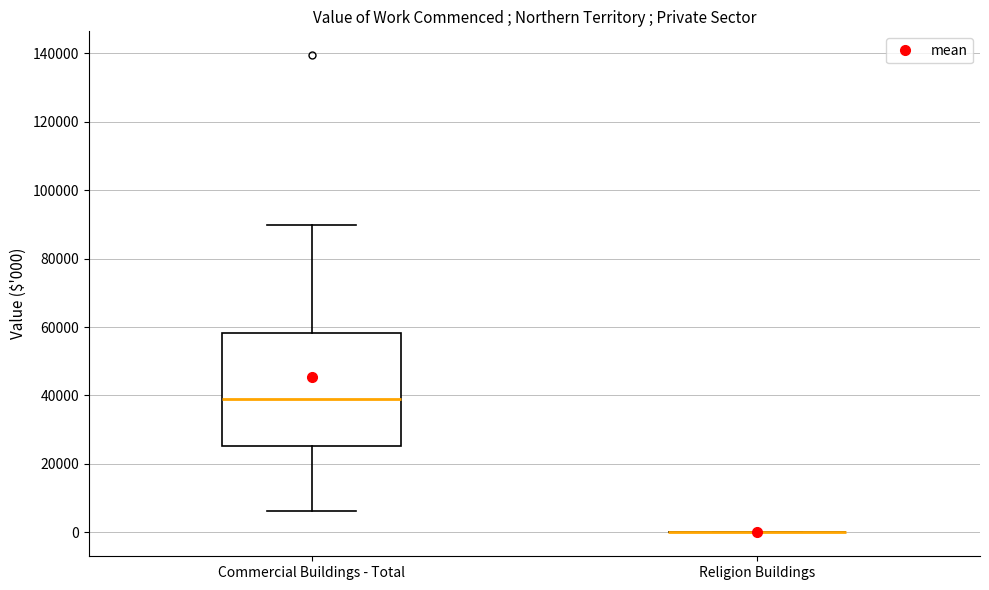

Which box is the tallest, from its lower edge to its upper edge?

Commercial Buildings - Total